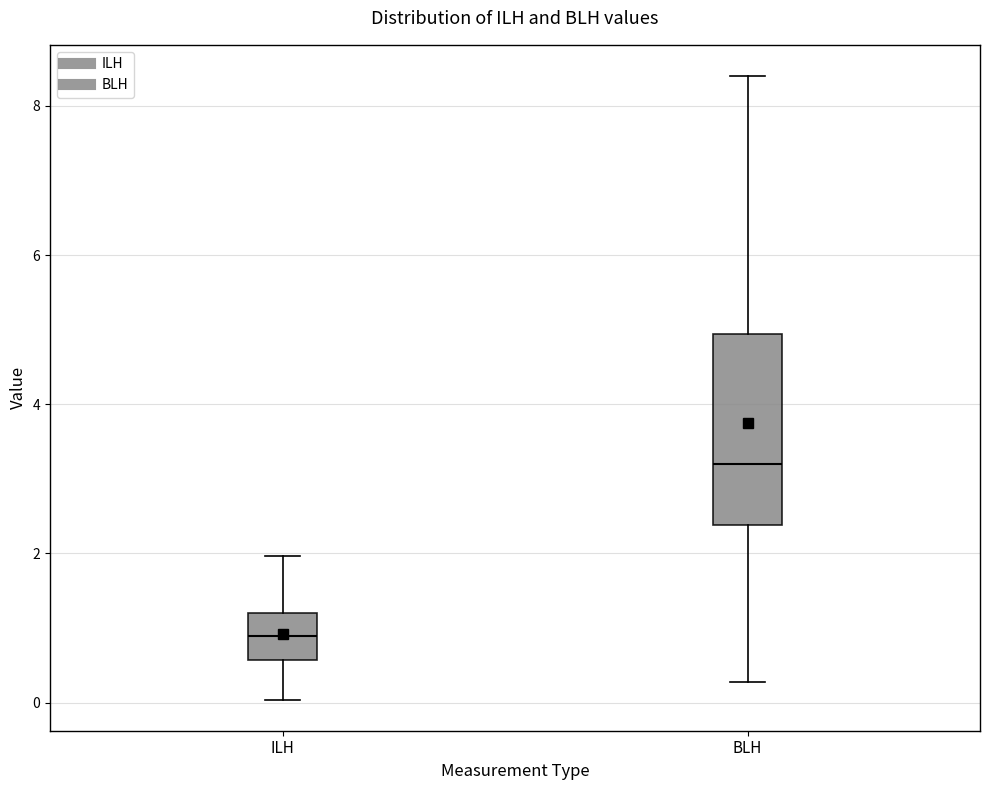

Comparing the boxes themselves (not the whiskers), which one is the tallest?

BLH